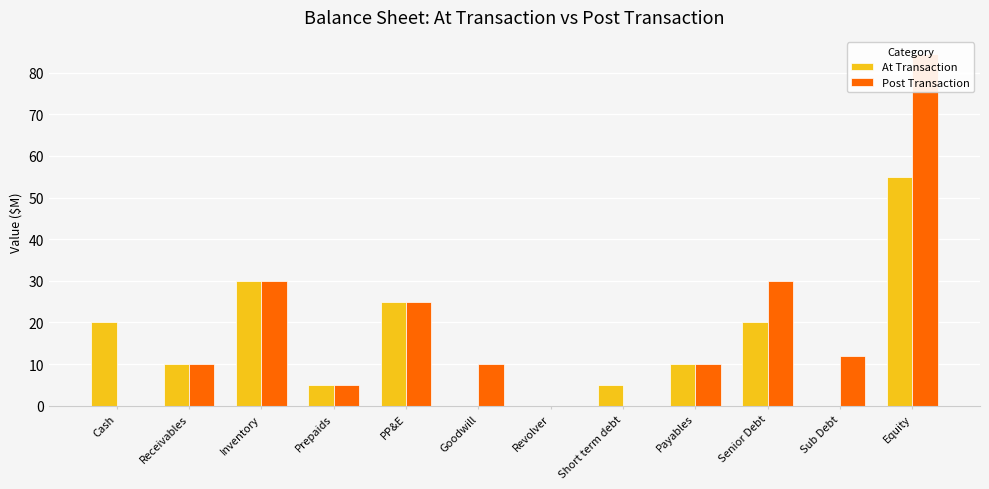

Rank the categories by At Transaction value from highest to lowest.

Equity, Inventory, PP&E, Cash, Senior Debt, Receivables, Payables, Prepaids, Short term debt, Goodwill, Revolver, Sub Debt